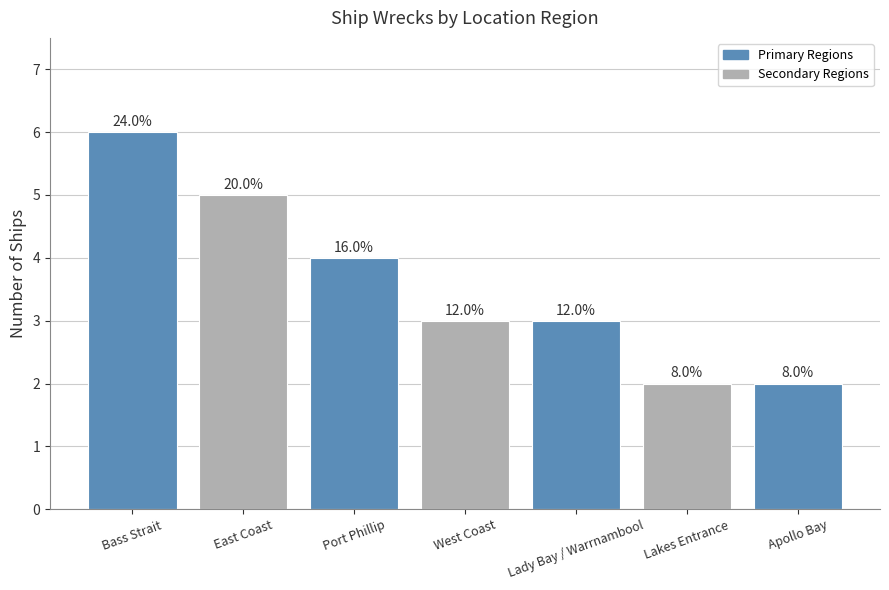

How many bars are there in total?

7